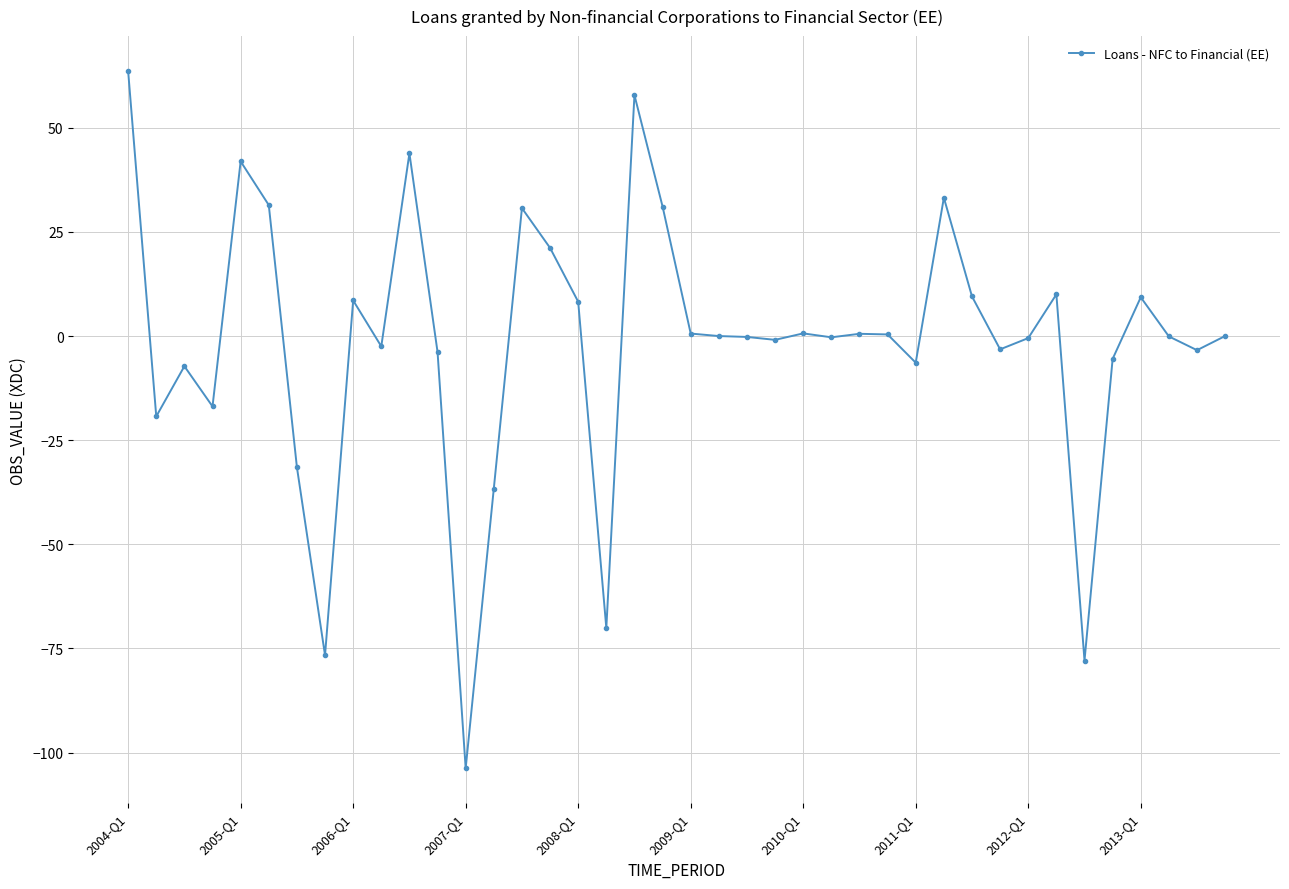

What is the difference between the maximum and minimum values?

167.4